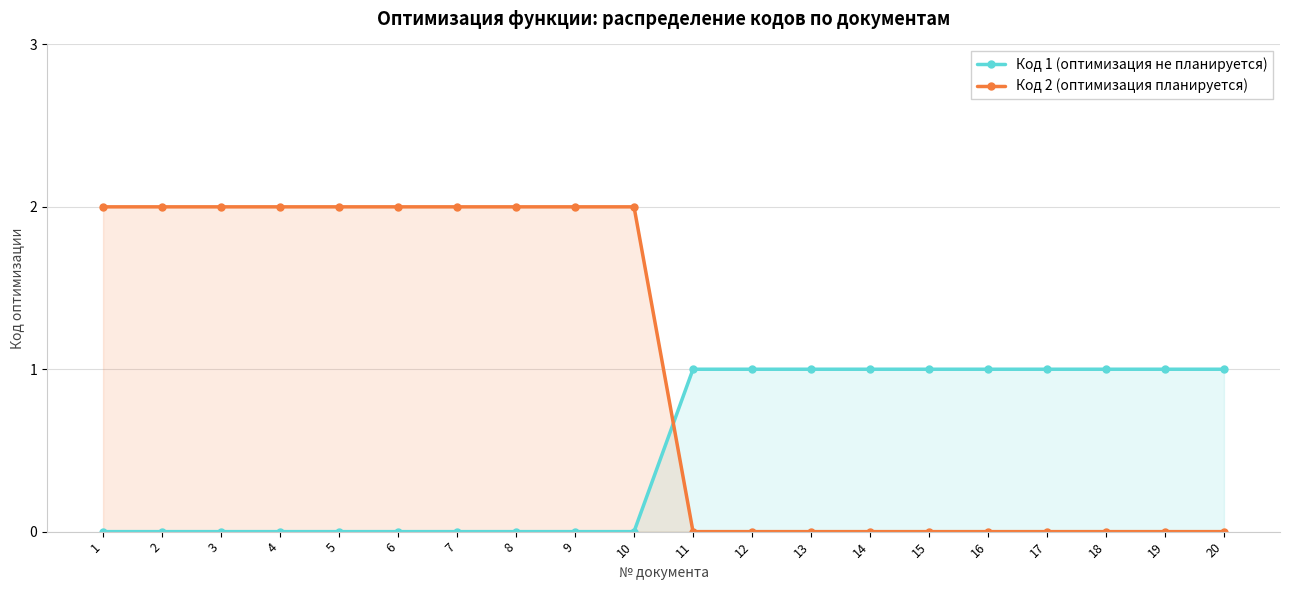

How many intersections are there between Код 1 (оптимизация не планируется) and Код 2 (оптимизация планируется)?

1